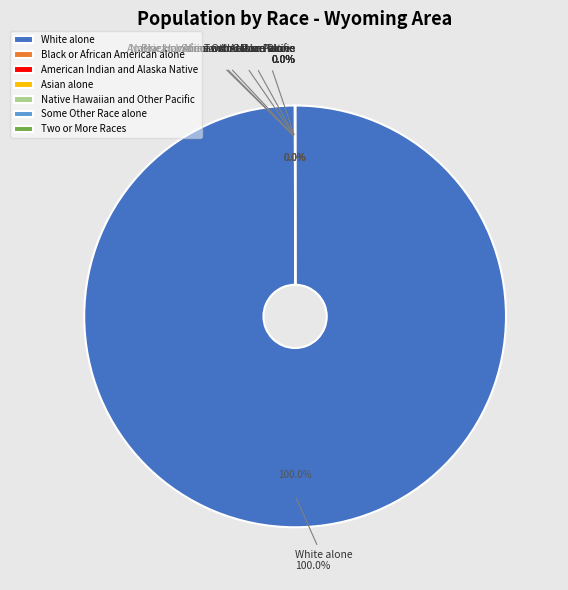

Does White alone represent more than half of the total?

Yes